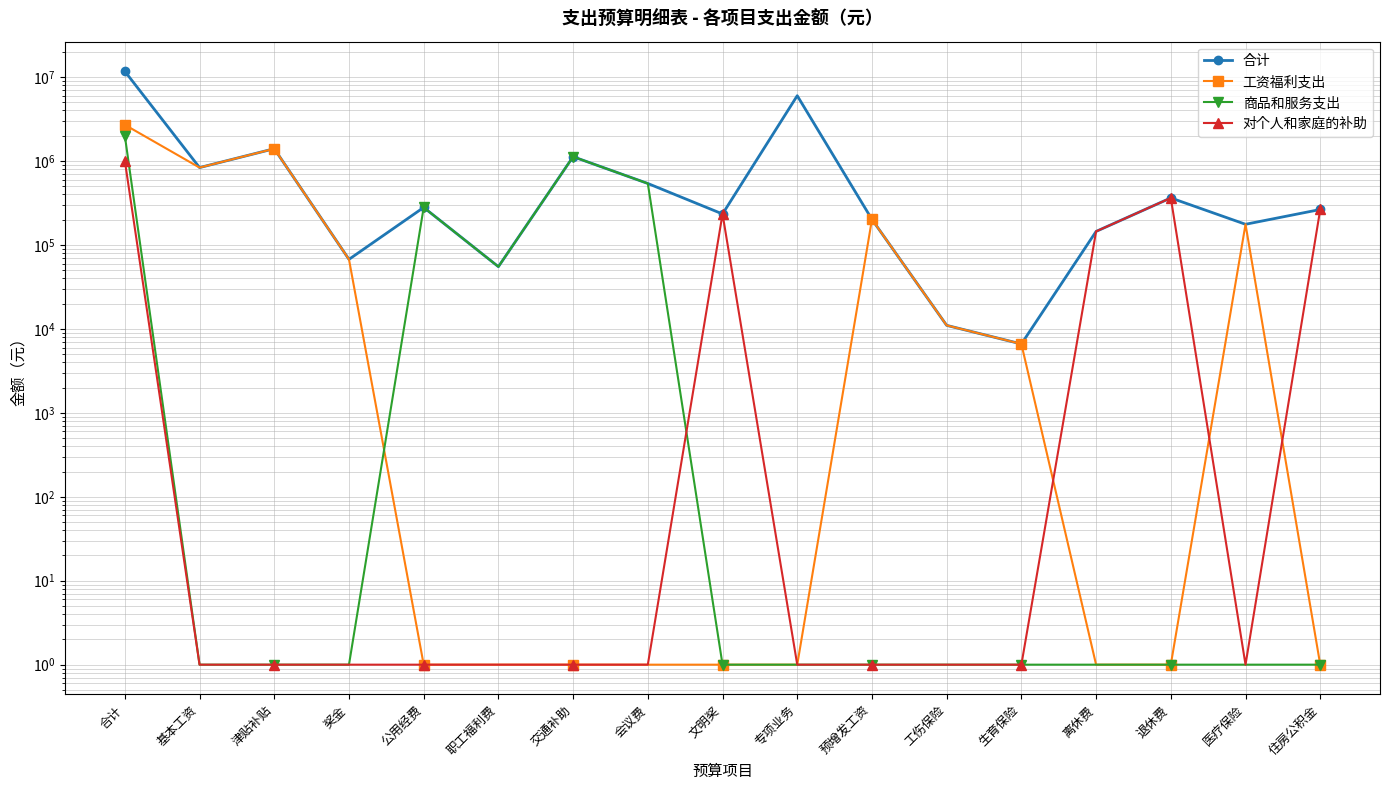

What is the difference between the second highest and minimum values in the 对个人和家庭的补助 series?

363339